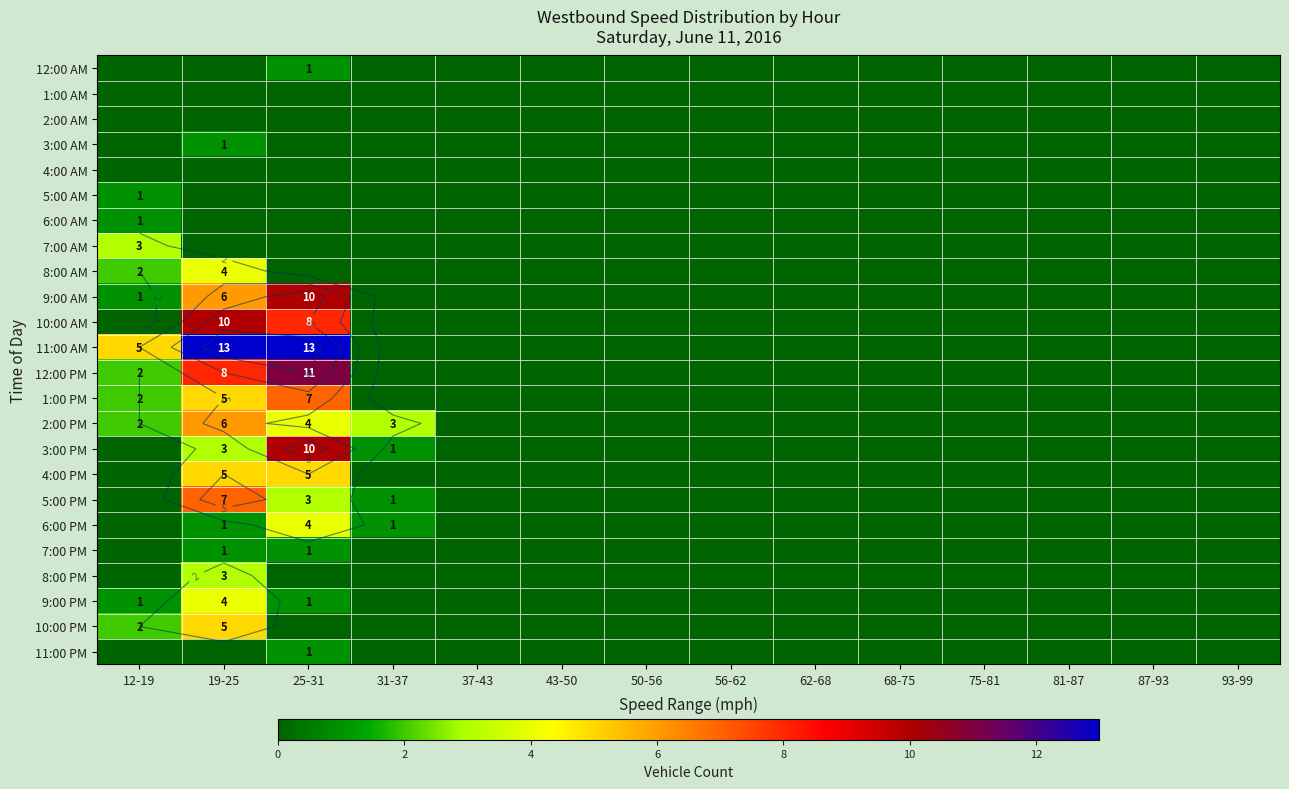

What is the difference between the maximum and minimum values in the 11:00 AM series?

13